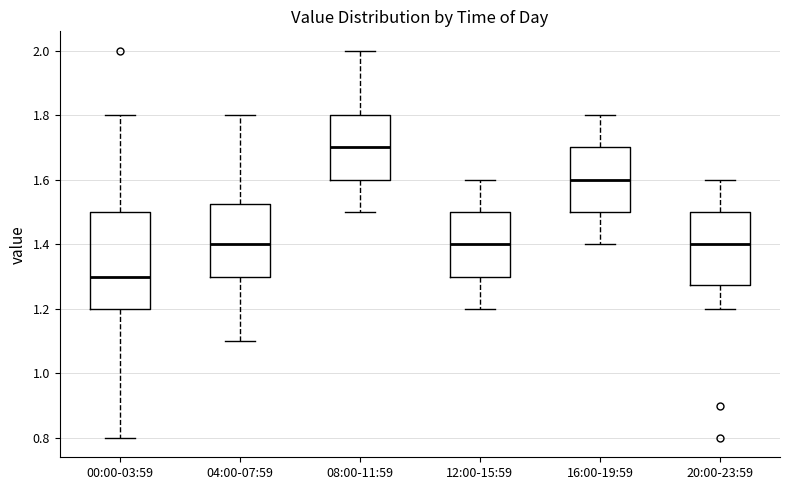

Which box has the highest median line?

08:00-11:59